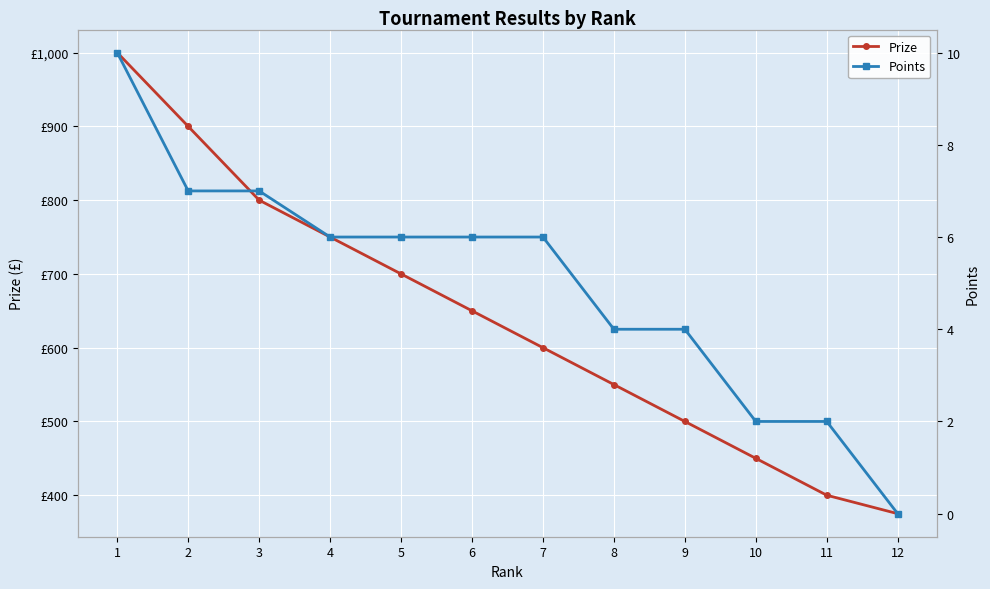

Reading left to right, extract all data points from this chart.

Prize: 1000	900	800	750	700	650	600	550	500	450	400	375
Points: 10	7	7	6	6	6	6	4	4	2	2	0